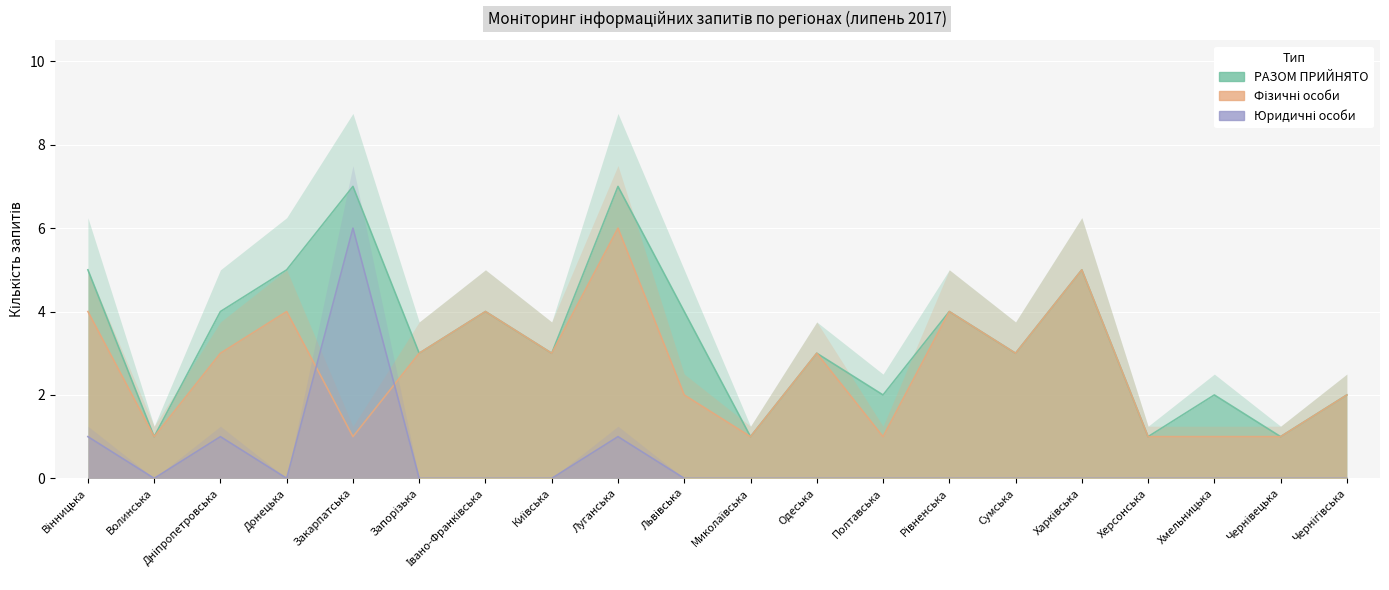

What is the value of the РАЗОМ ПРИЙНЯТО point at the 18th from the left?

2